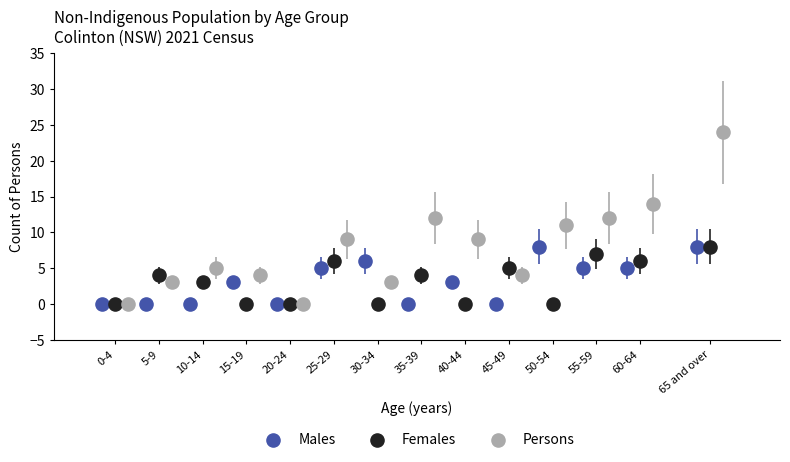

Which series has the largest Y range (max minus min)?

Persons